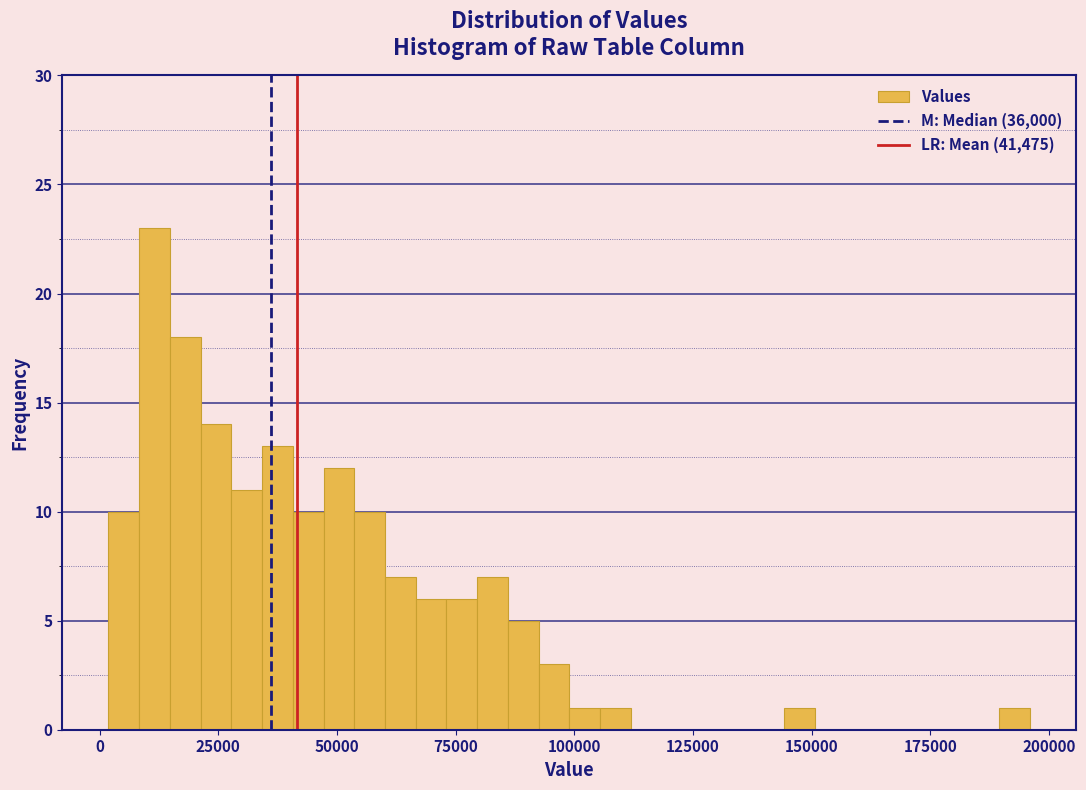

Around what value on the x-axis is the tallest bar? Give the approximate position of its centre, as read against the axis.

10000